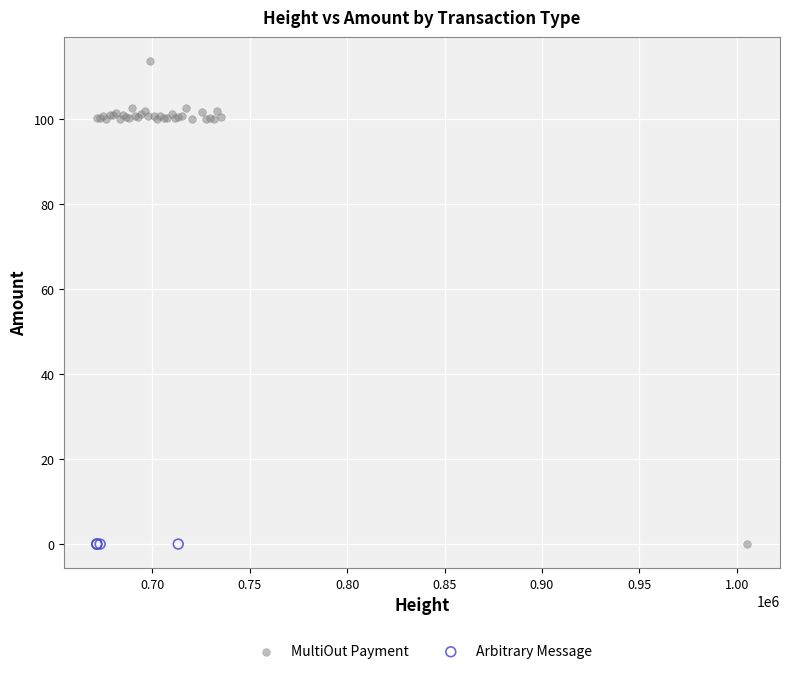

Which series reaches the maximum Y coordinate?

MultiOut Payment